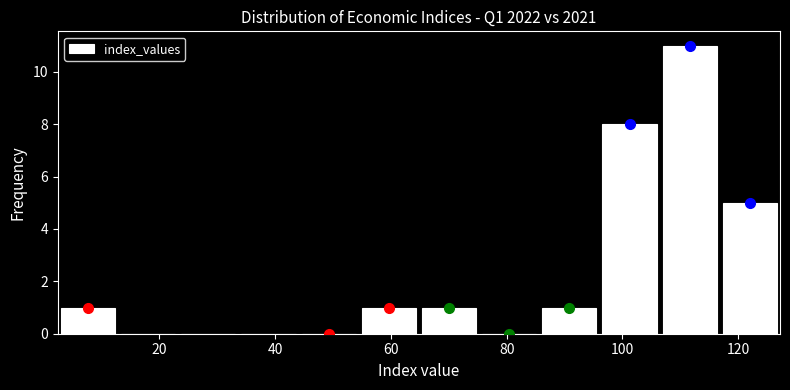

Reading left to right, transcribe this chart: for each bar, give the range it covers on the x-axis and its height. Neither the bar edges nor the heights are printed on the chart, so give them approximately, as read against the axes.

2 to 12: 1
12 to 24: 0
24 to 34: 0
34 to 44: 0
44 to 54: 0
54 to 64: 1
64 to 76: 1
76 to 86: 0
86 to 96: 1
96 to 106: 8
106 to 116: 11
116 to 128: 5